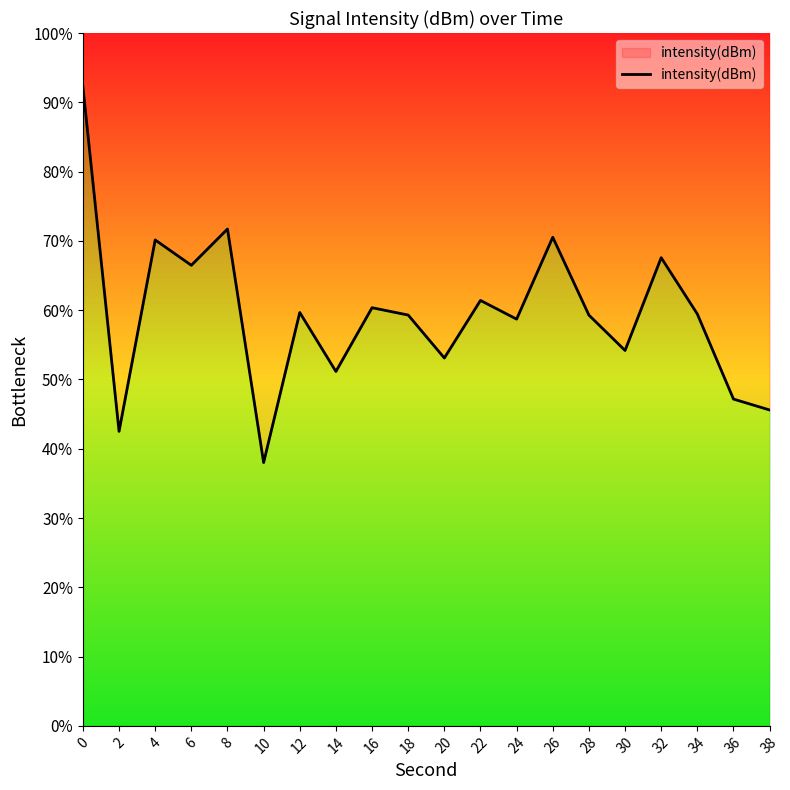

Rank the categories by value from highest to lowest.

0, 8, 26, 4, 32, 6, 22, 16, 12, 34, 18, 28, 24, 30, 20, 14, 36, 38, 2, 10